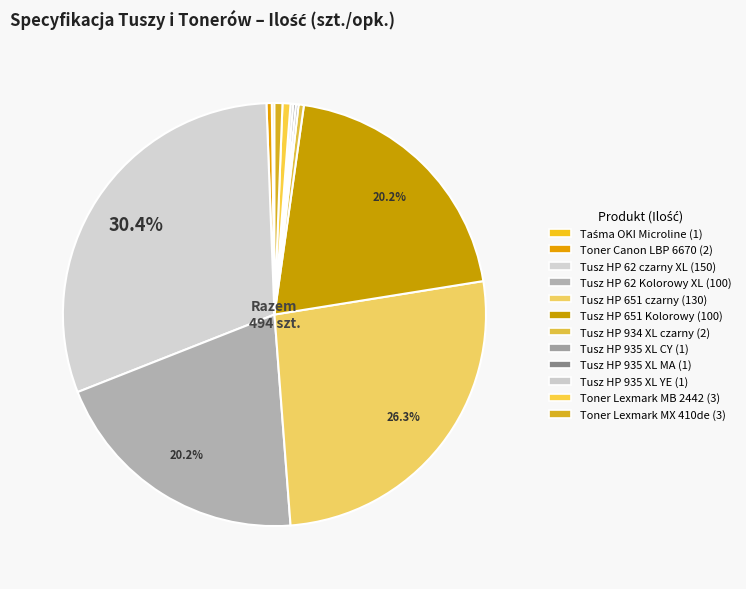

Count the number of slices in the pie.

12